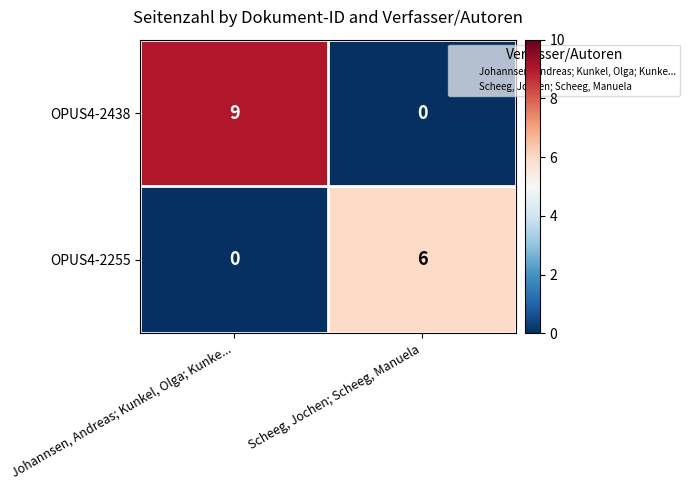

What is the maximum value shown in the chart?

9